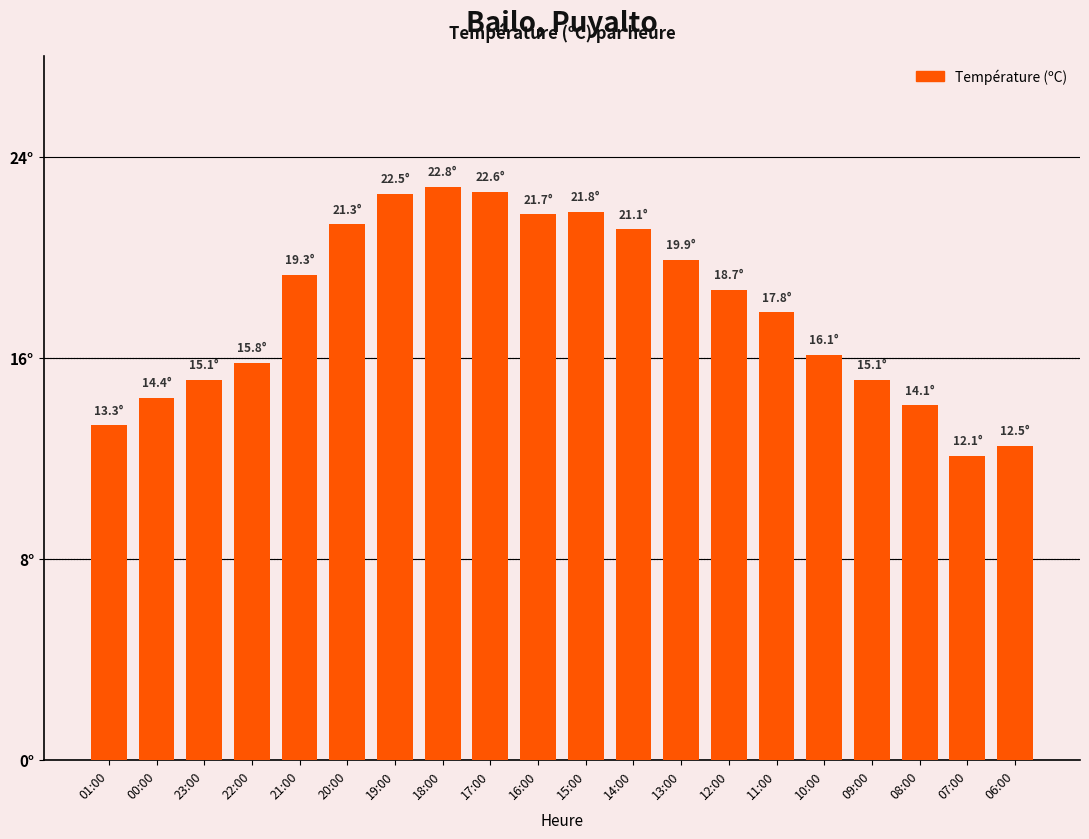

Does the chart contain any negative values?

No